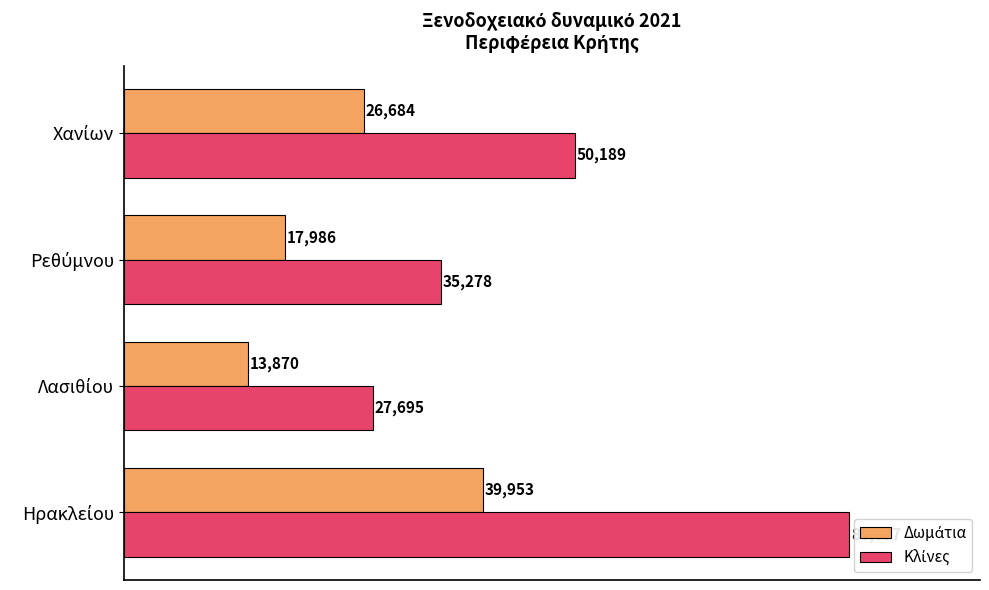

What is the minimum value shown in the chart?

13870